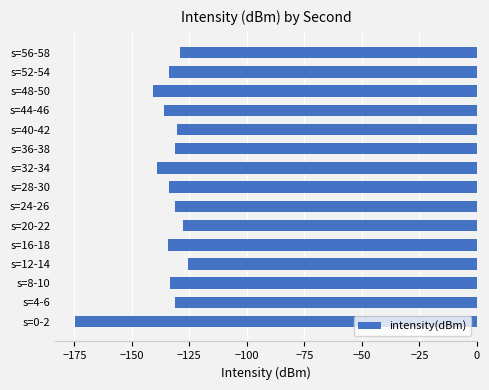

Between s=48-50 and s=40-42, which is larger?

s=40-42